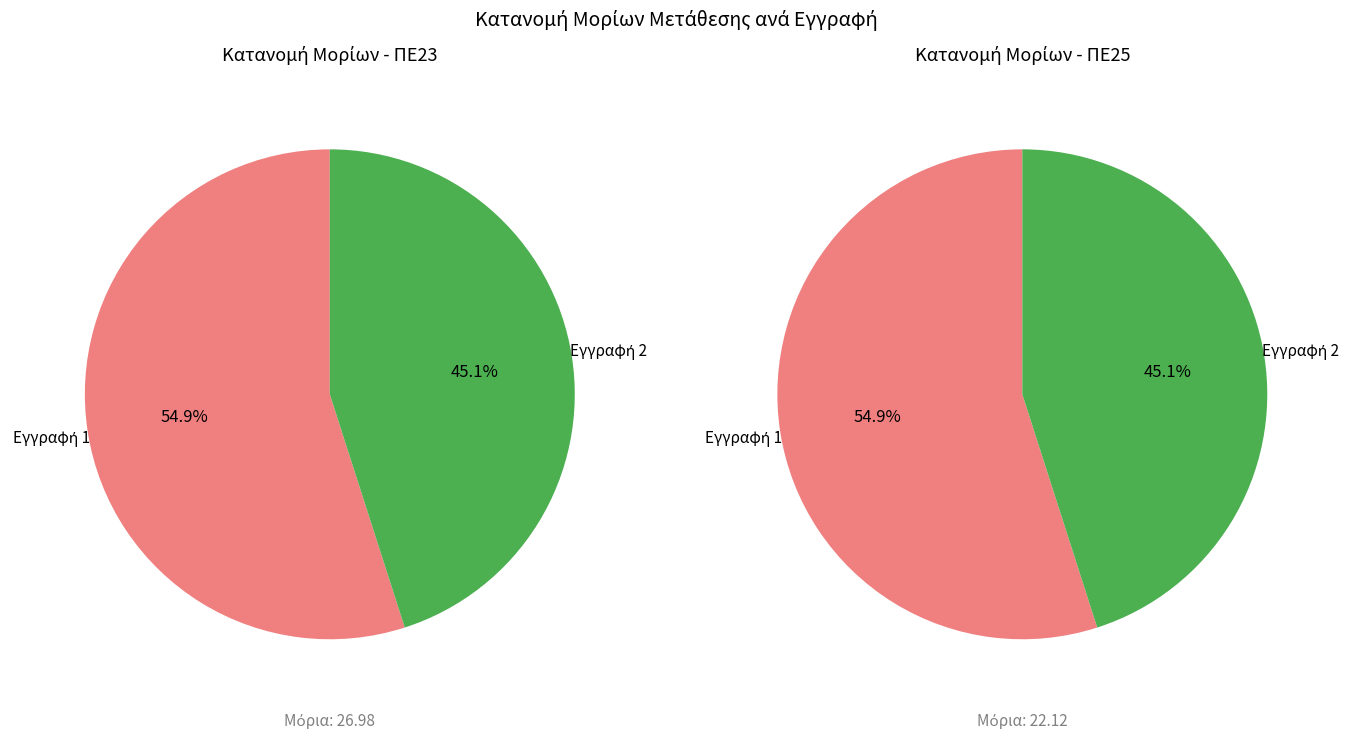

To the nearest percent, what portion does 1 - ΚΑΡΦΗ ΑΦΡΟΔΙΤΗ (ΠΕ23) represent?

55%